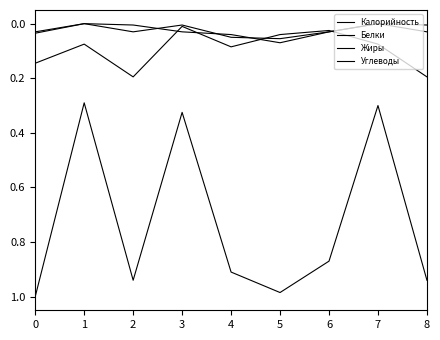

Reading left to right, list all the values displayed in this chart.

Калорийность: 0=1.0	1=0.3	2=0.9	3=0.3	4=0.9	5=1.0	6=0.9	7=0.3	8=0.9
Белки: 0=0.0	1=0.0	2=0.0	3=0.0	4=0.1	5=0.1	6=0.0	7=0.0	8=0.0
Жиры: 0=0.0	1=0.0	2=0.0	3=0.0	4=0.0	5=0.1	6=0.0	7=0.0	8=0.0
Углеводы: 0=0.1	1=0.1	2=0.2	3=0.0	4=0.1	5=0.0	6=0.0	7=0.1	8=0.2